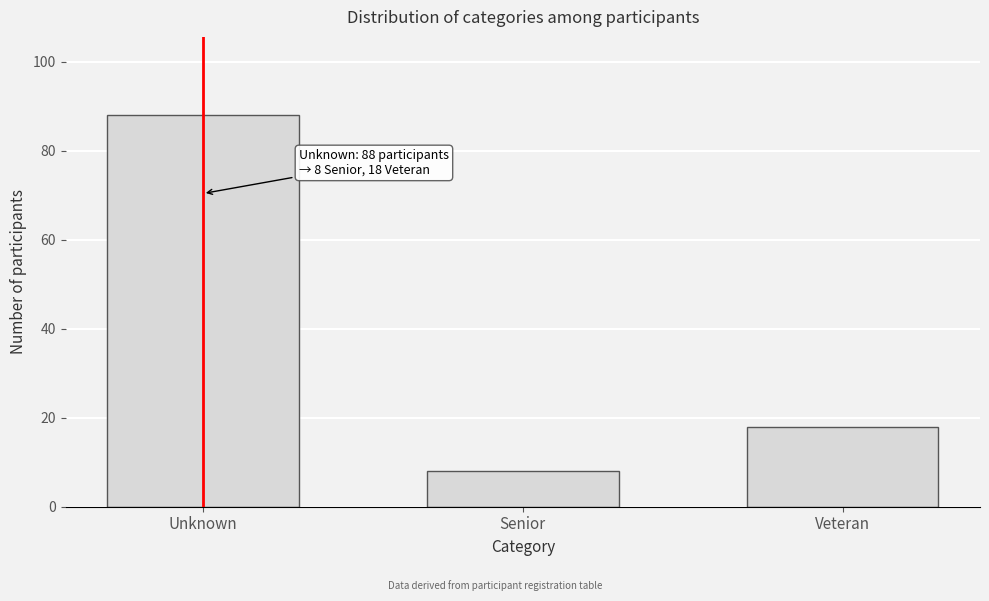

Reading left to right, what are all the values shown in this chart?

Unknown=88	Senior=8	Veteran=18